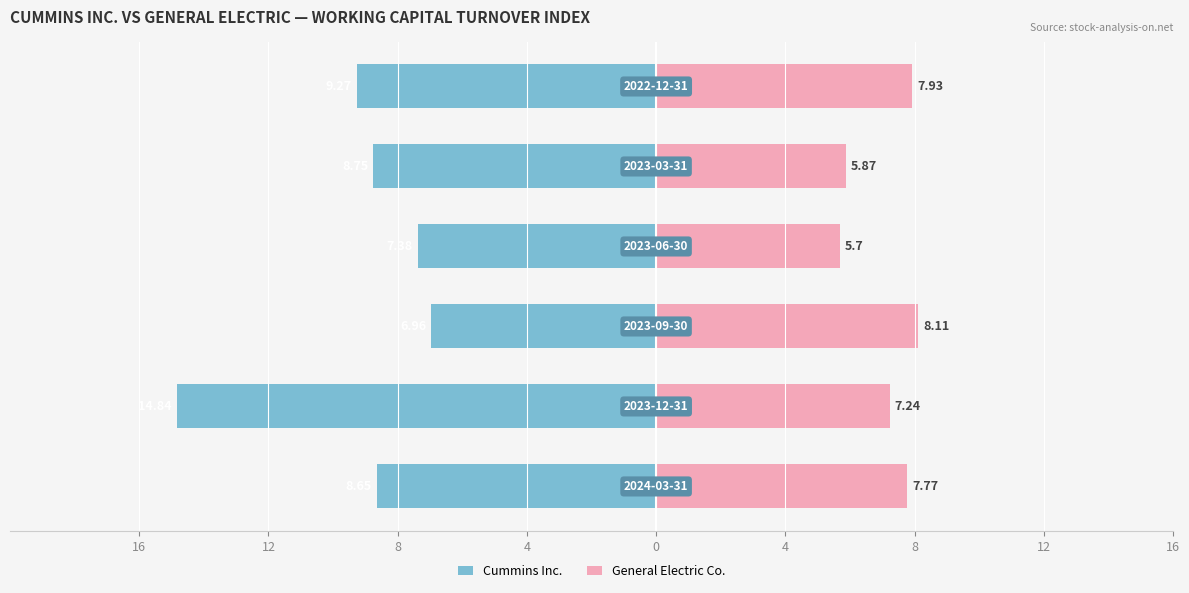

How many bars are there in each group?

2